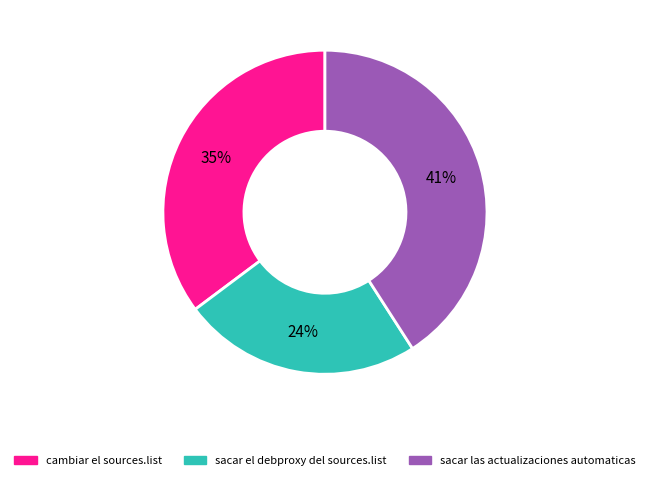

Is there any slice that represents more than half of the pie?

No